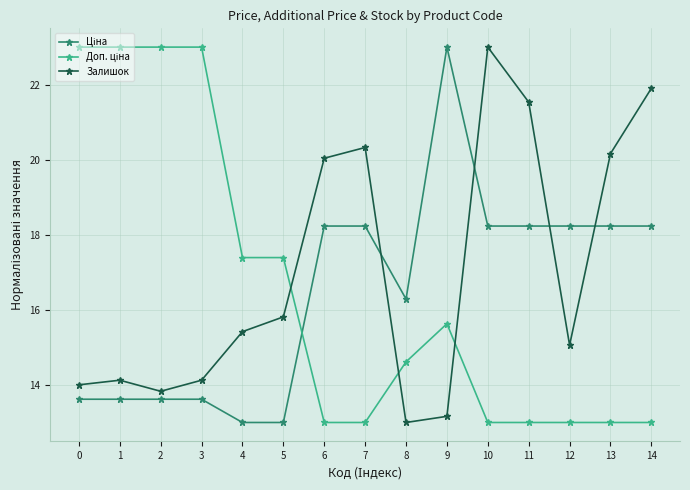

Where is the first local minimum for Залишок?

2